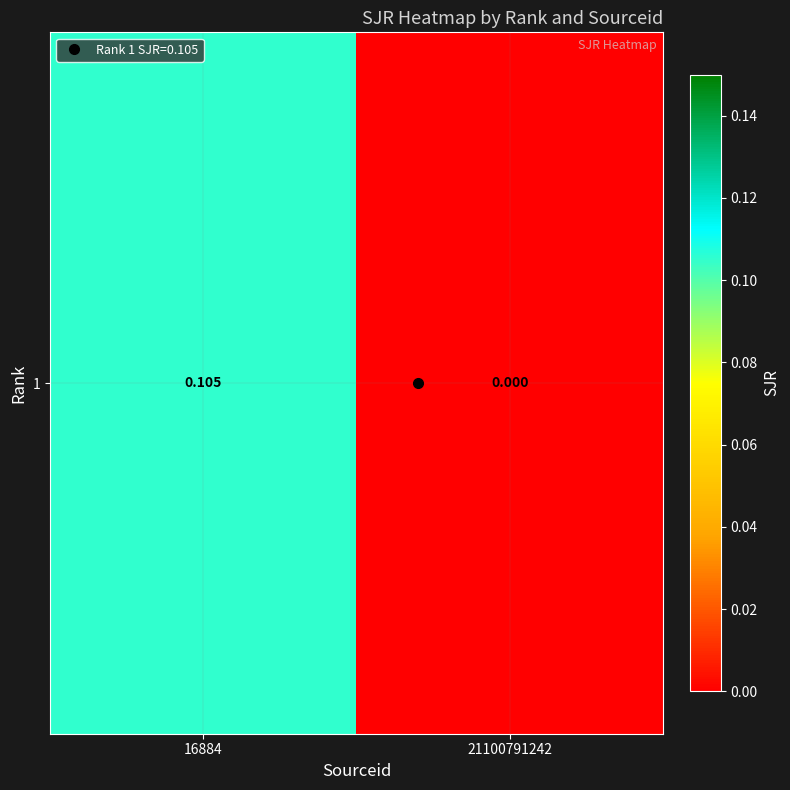

Reading left to right, what are all the values shown in this chart?

16884=0.1	21100791242=0.0